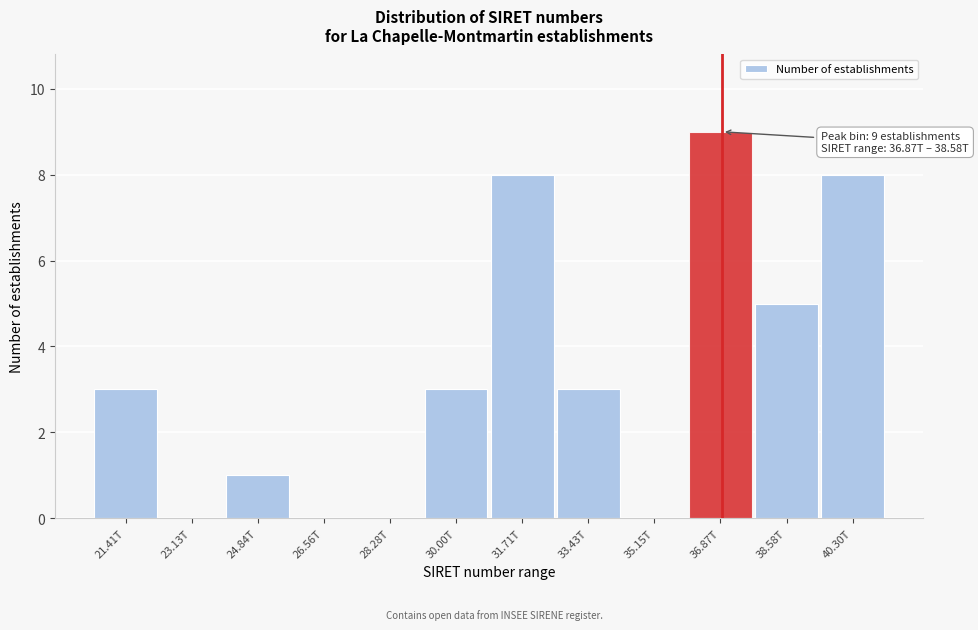

Reading right to left, transcribe all the data shown in this chart.

40.30T=8	38.58T=5	36.87T=9	35.15T=0	33.43T=3	31.71T=8	30.00T=3	28.28T=0	26.56T=0	24.84T=1	23.13T=0	21.41T=3